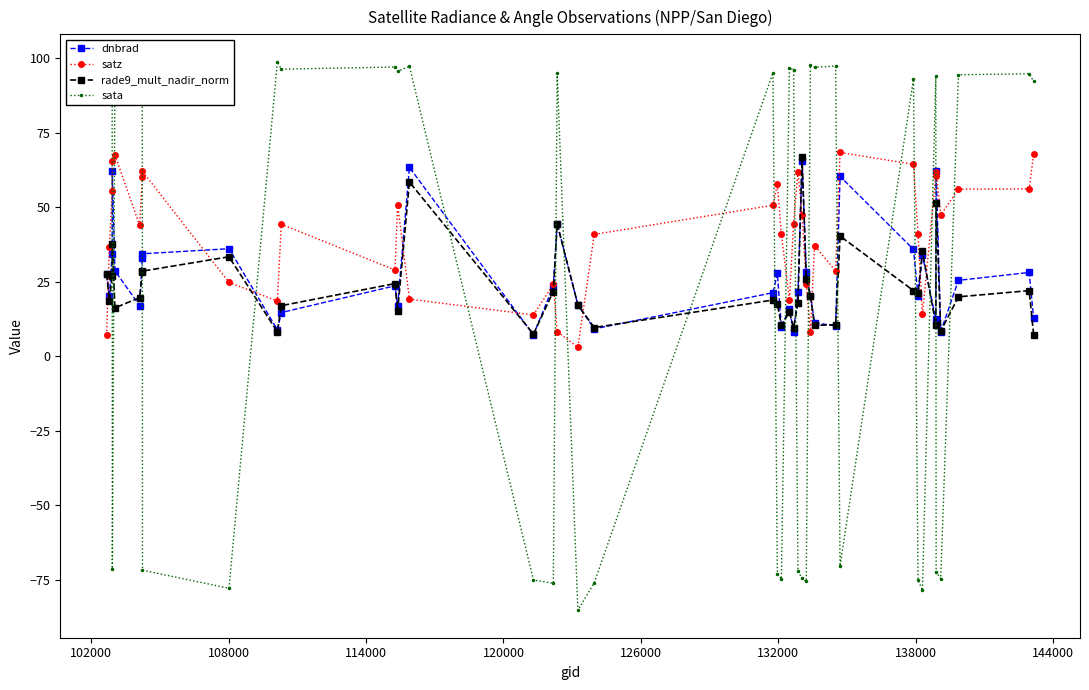

How many distinct data groups are displayed?

4